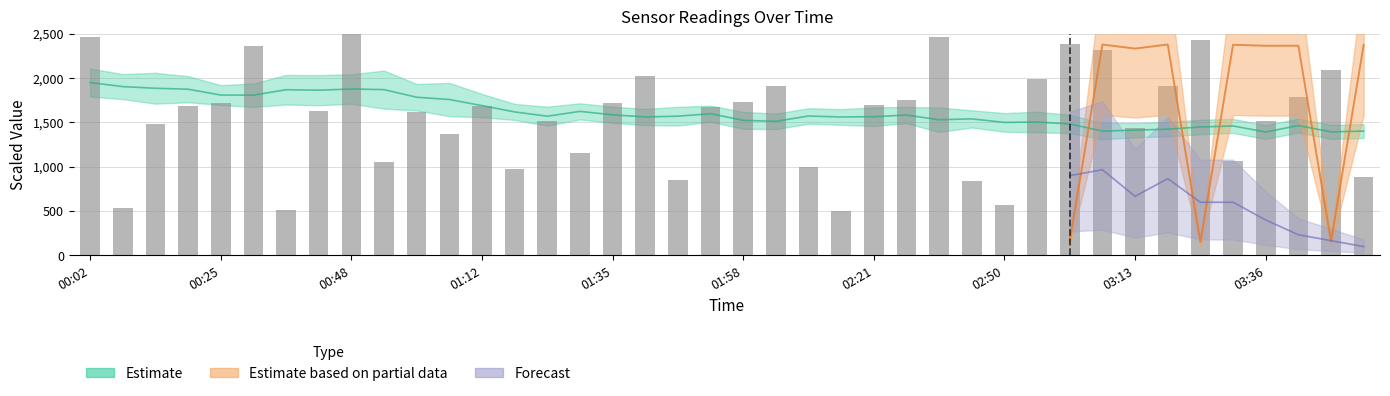

How many bars are there in total?

40